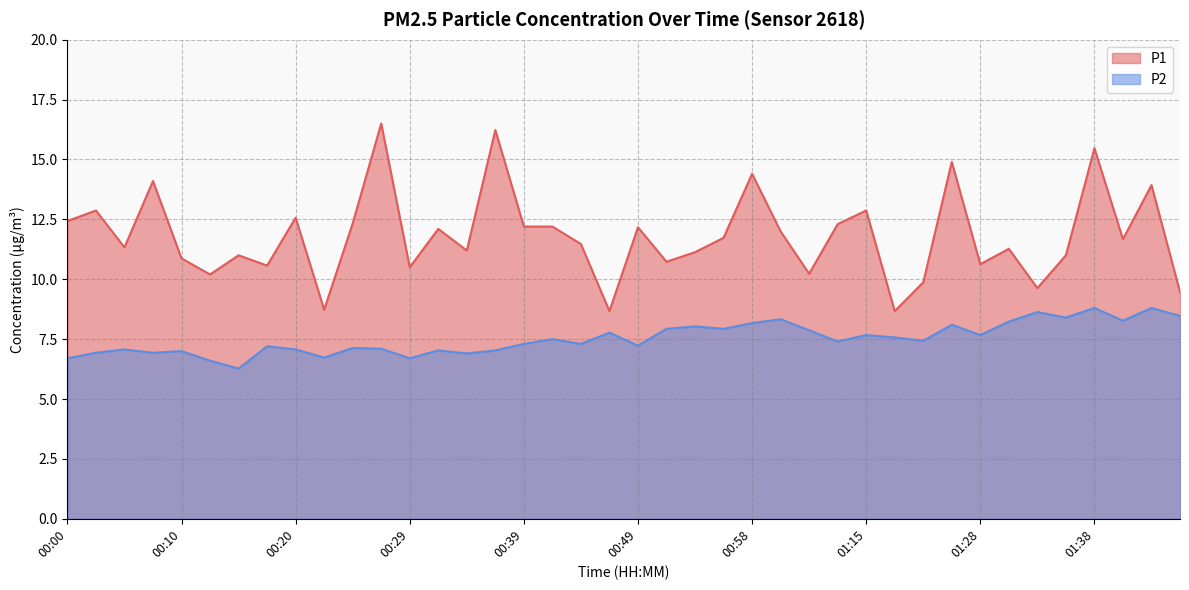

What is the average value of the P2 series?

7.5